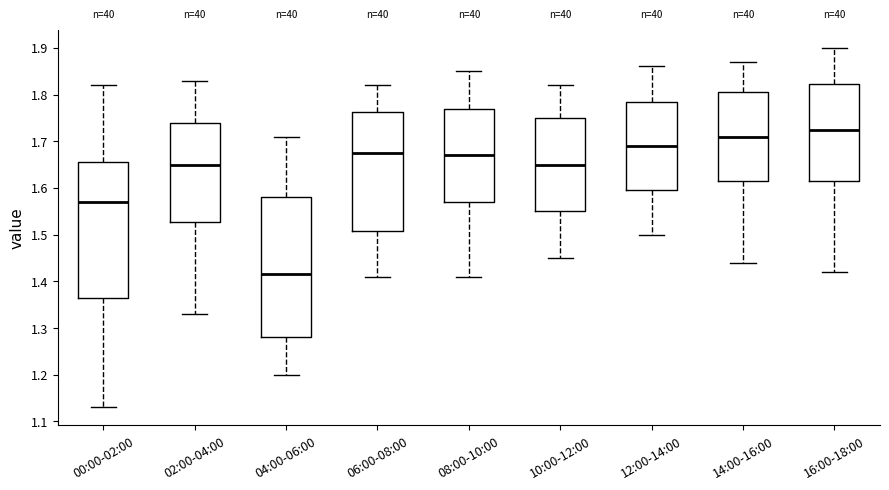

Reading left to right, read every box against the y-axis: the position of its median line, the range the box covers, and the ends of its whiskers. The values are not printed on the chart, so give them approximately, as read against the axis.

00:00-02:00: median 1.57, box 1.37 to 1.66, whiskers 1.13 to 1.82
02:00-04:00: median 1.65, box 1.53 to 1.74, whiskers 1.33 to 1.83
04:00-06:00: median 1.42, box 1.28 to 1.58, whiskers 1.20 to 1.71
06:00-08:00: median 1.68, box 1.51 to 1.76, whiskers 1.41 to 1.82
08:00-10:00: median 1.67, box 1.57 to 1.77, whiskers 1.41 to 1.85
10:00-12:00: median 1.65, box 1.55 to 1.75, whiskers 1.45 to 1.82
12:00-14:00: median 1.69, box 1.60 to 1.79, whiskers 1.50 to 1.86
14:00-16:00: median 1.71, box 1.62 to 1.81, whiskers 1.44 to 1.87
16:00-18:00: median 1.73, box 1.62 to 1.82, whiskers 1.42 to 1.90